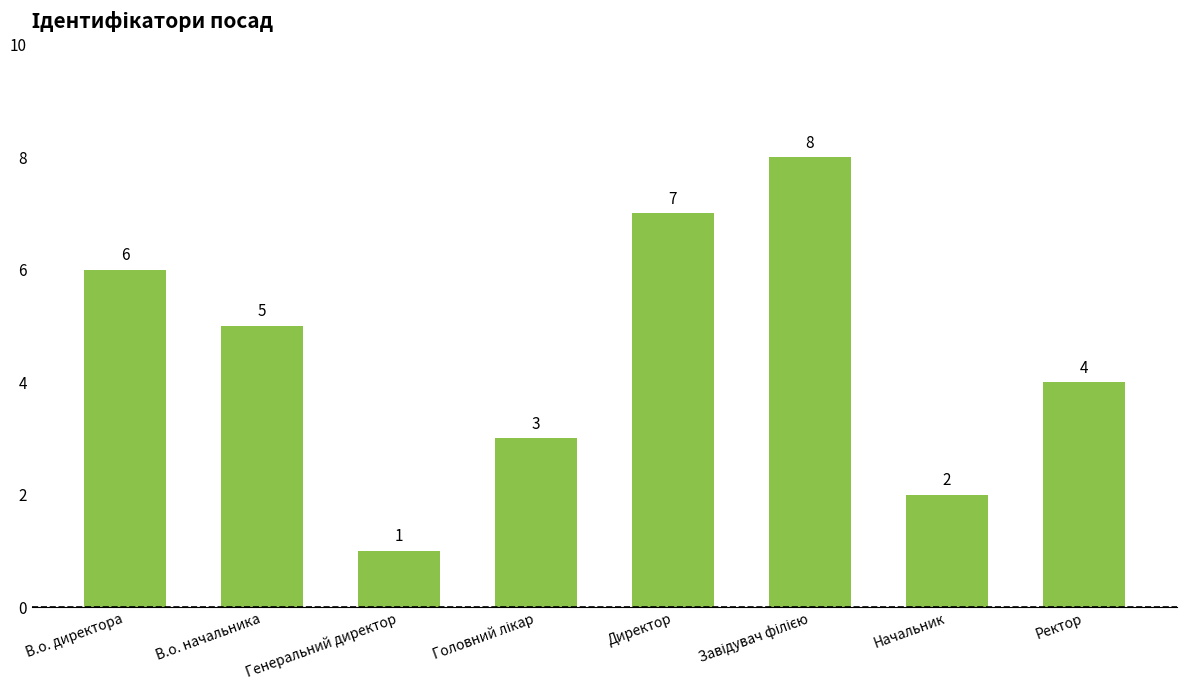

What value does the data have at В.о. начальника?

5